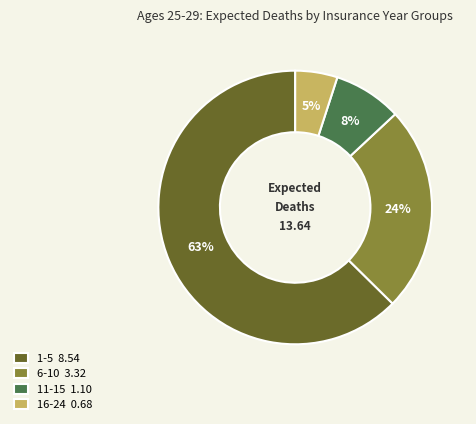

The 11-15 1.10 slice represents 8% of the pie. True or false?

True